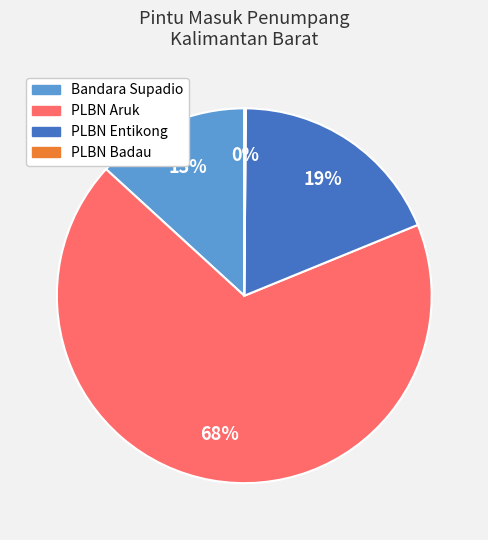

To the nearest percent, what percentage of the pie is Bandara Supadio?

13%